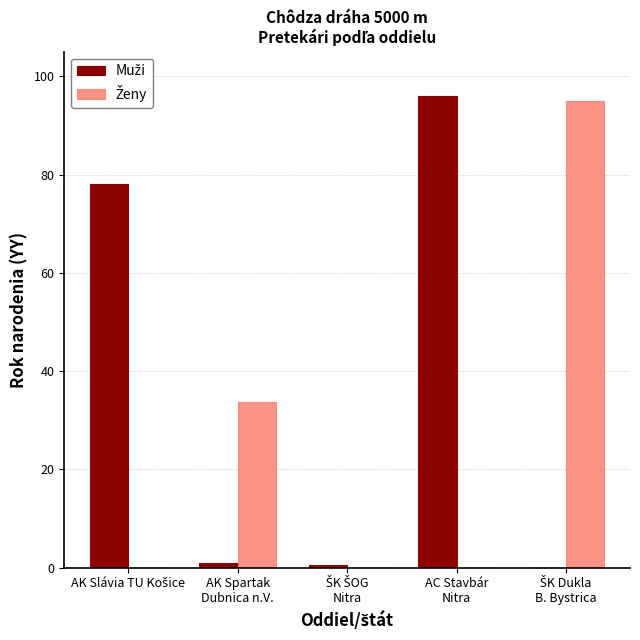

Reading right to left, what are all the values shown in this chart?

Muži: 0.0	96.0	0.5	1.0	78.0
Ženy: 95.0	0.0	0.0	33.7	0.0